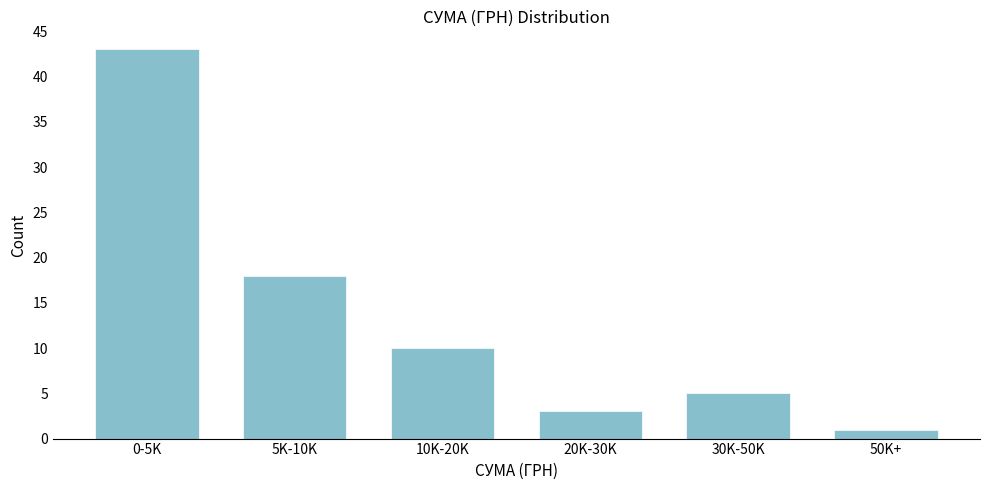

Reading right to left, transcribe all the data shown in this chart.

50K+=1	30K-50K=5	20K-30K=3	10K-20K=10	5K-10K=18	0-5K=43